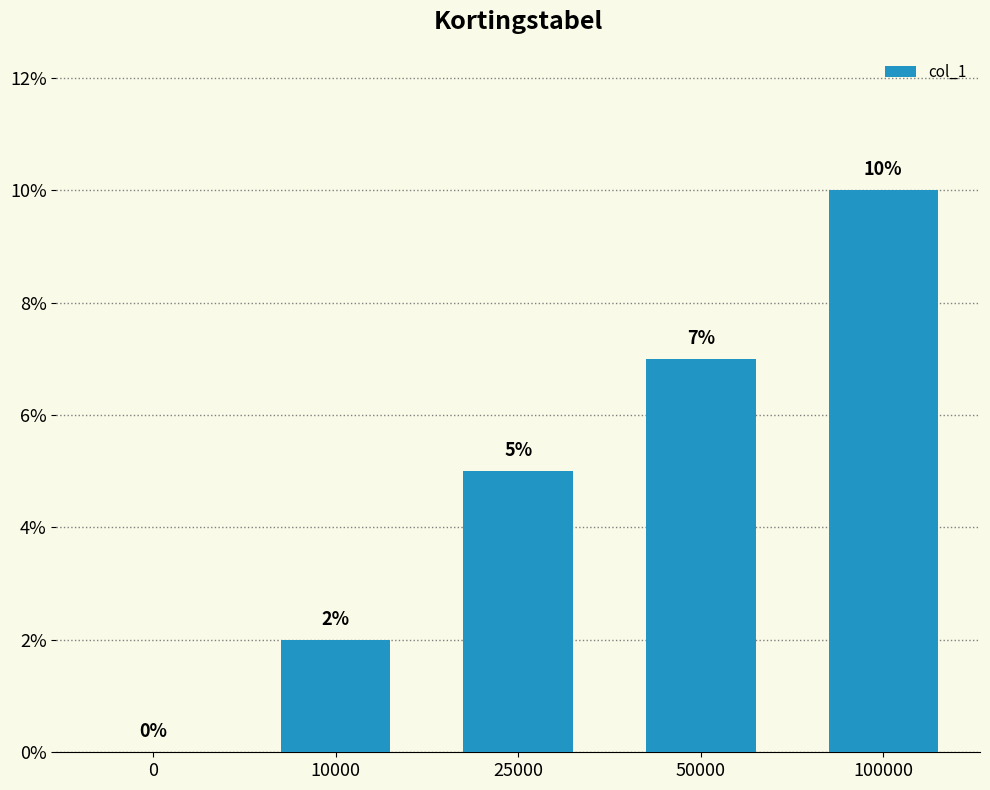

Reading left to right, extract all data points from this chart.

0=0.0	10000=0.0	25000=0.1	50000=0.1	100000=0.1